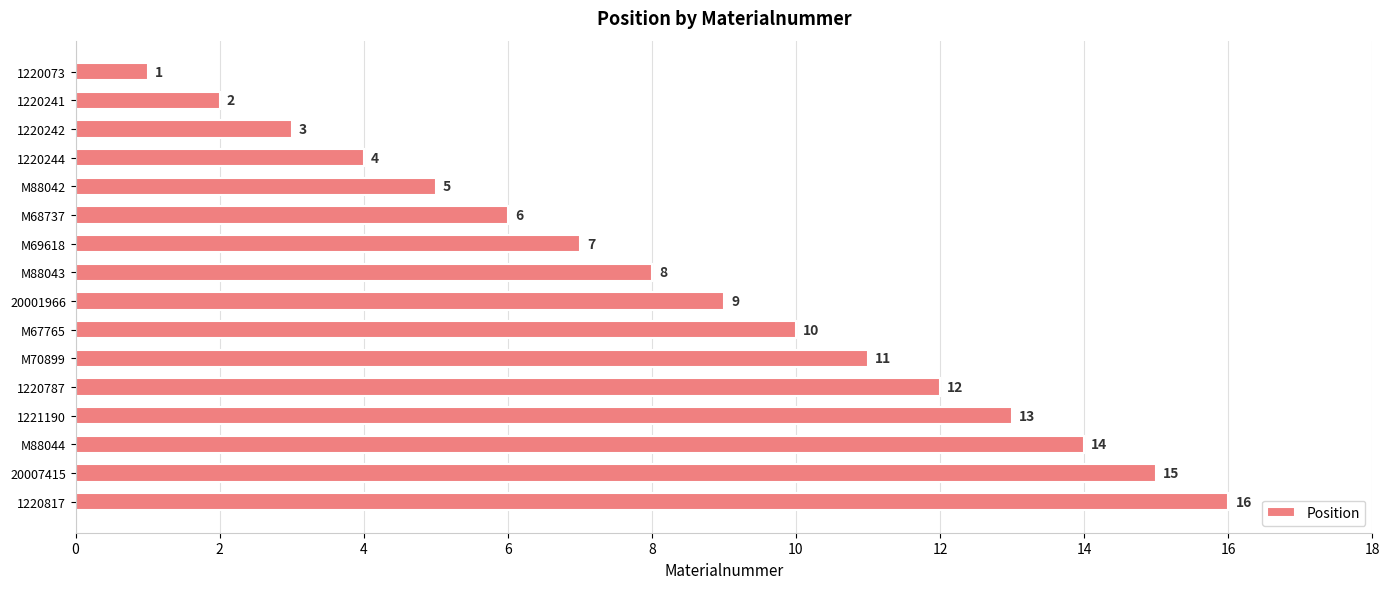

Between 1220787 and M88044, which is larger?

M88044